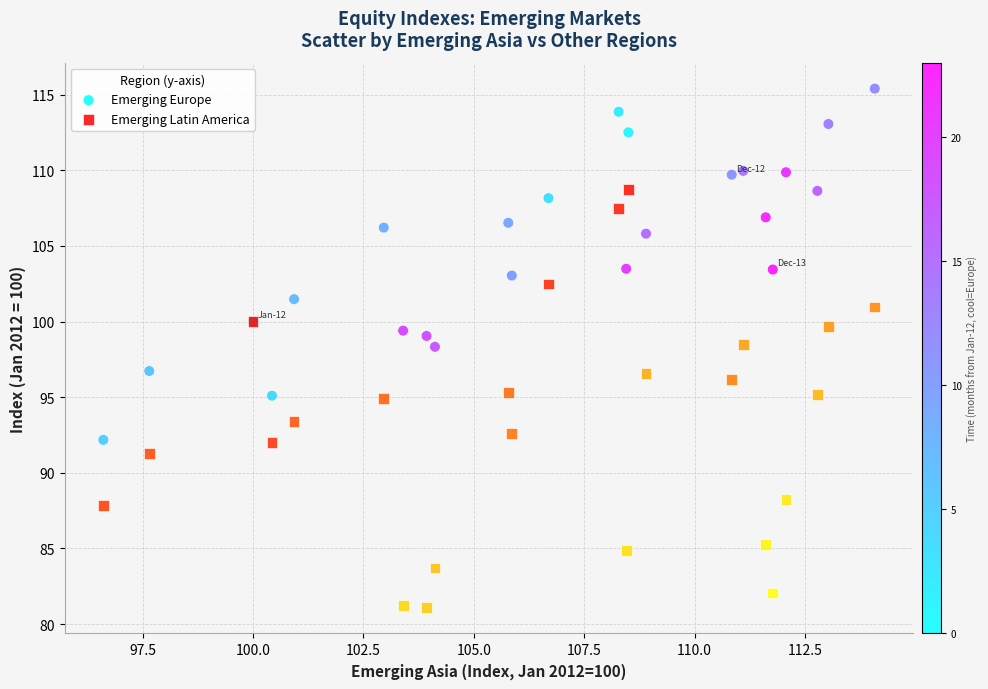

Which series has the widest spread of Y values?

Emerging Latin America